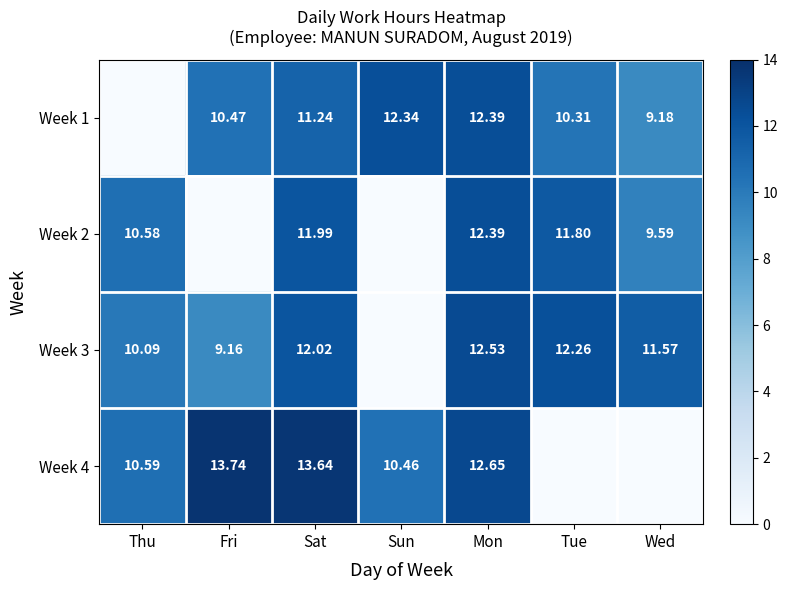

Is the value of Week 2 at Mon greater than the value of Week 1 at Sun?

Yes